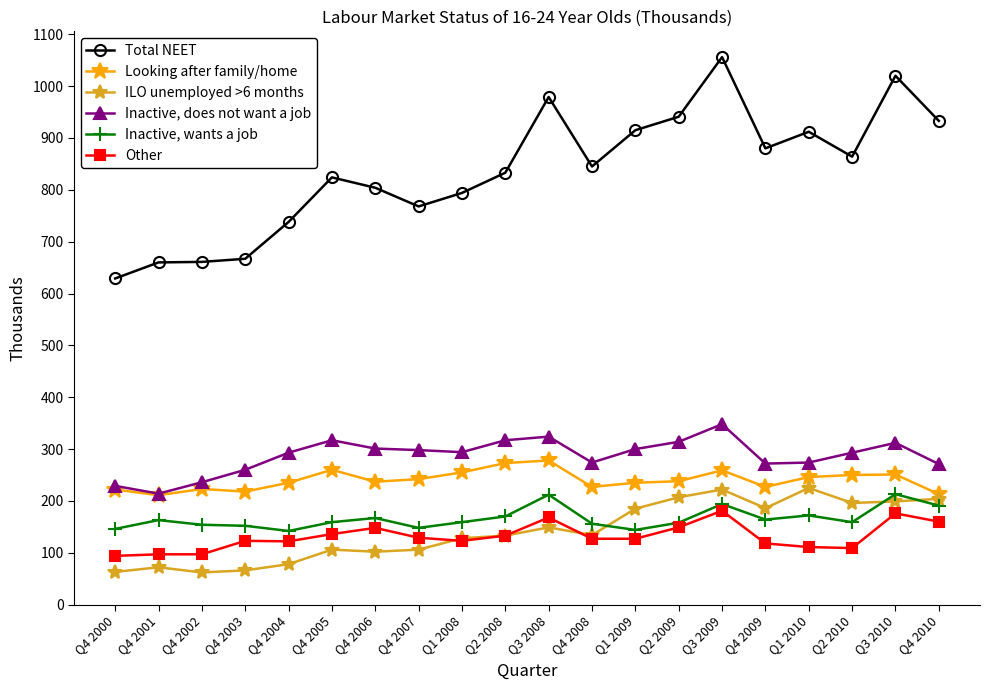

What is the sum of all Inactive, does not want a job values?

5741